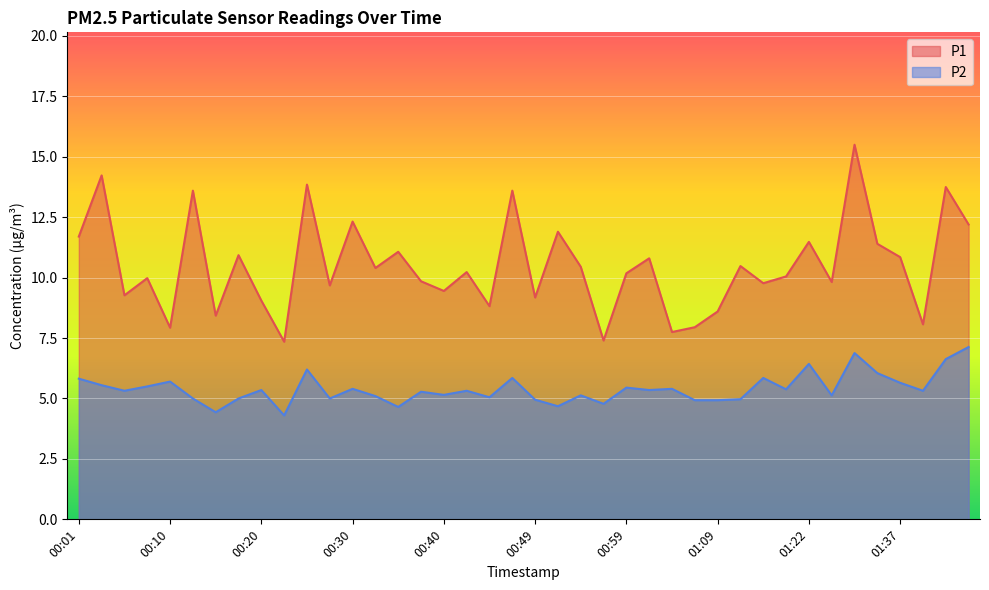

Reading right to left, extract all data points from this chart.

P1: 01:45=12.2	01:42=13.8	01:40=8.1	01:37=10.8	01:29=11.4	01:27=15.5	01:24=9.8	01:22=11.5	01:19=10.1	01:16=9.8	01:14=10.5	01:09=8.6	01:06=8.0	01:04=7.8	01:02=10.8	00:59=10.2	00:57=7.4	00:54=10.4	00:52=11.9	00:49=9.2	00:47=13.6	00:44=8.8	00:42=10.2	00:40=9.4	00:37=9.8	00:35=11.1	00:32=10.4	00:30=12.3	00:27=9.7	00:25=13.8	00:23=7.3	00:20=9.1	00:18=10.9	00:15=8.4	00:13=13.6	00:10=7.9	00:08=10.0	00:06=9.3	00:03=14.2	00:01=11.7
P2: 01:45=7.1	01:42=6.6	01:40=5.3	01:37=5.7	01:29=6.0	01:27=6.9	01:24=5.1	01:22=6.4	01:19=5.4	01:16=5.8	01:14=5.0	01:09=4.9	01:06=4.9	01:04=5.4	01:02=5.3	00:59=5.5	00:57=4.8	00:54=5.1	00:52=4.7	00:49=5.0	00:47=5.8	00:44=5.0	00:42=5.3	00:40=5.2	00:37=5.3	00:35=4.7	00:32=5.1	00:30=5.4	00:27=5.0	00:25=6.2	00:23=4.3	00:20=5.3	00:18=5.0	00:15=4.4	00:13=5.0	00:10=5.7	00:08=5.5	00:06=5.3	00:03=5.5	00:01=5.8